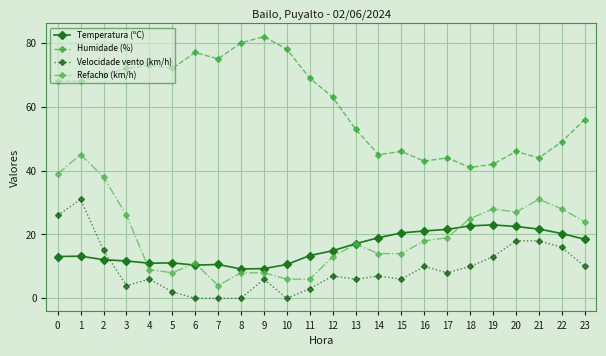

Which series has the largest total across all categories?

Humidade (%)